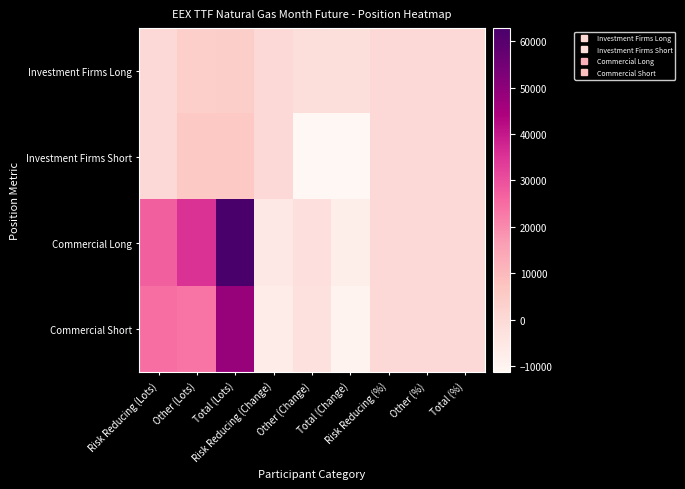

Which series has the widest spread of values?

Commercial Long